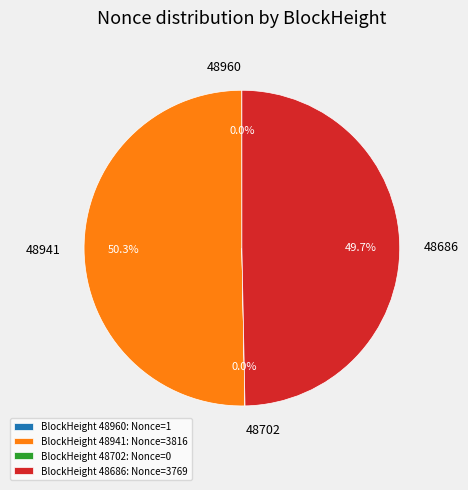

What percentage is the 48941 slice, to the nearest percent?

50%